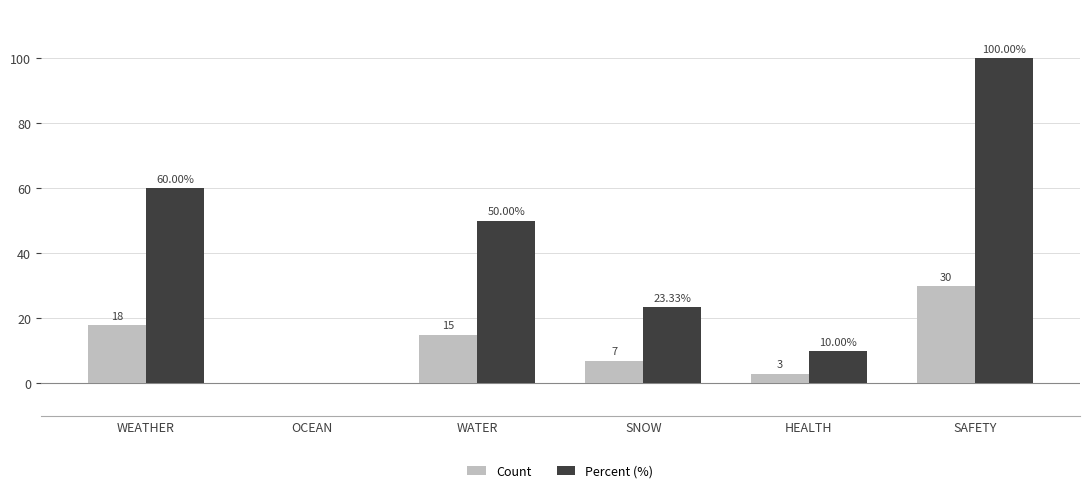

Reading right to left, list all the values displayed in this chart.

Count: 30.0	3.0	7.0	15.0	0.0	18.0
Percent (%): 100.0	10.0	23.3	50.0	0.0	60.0